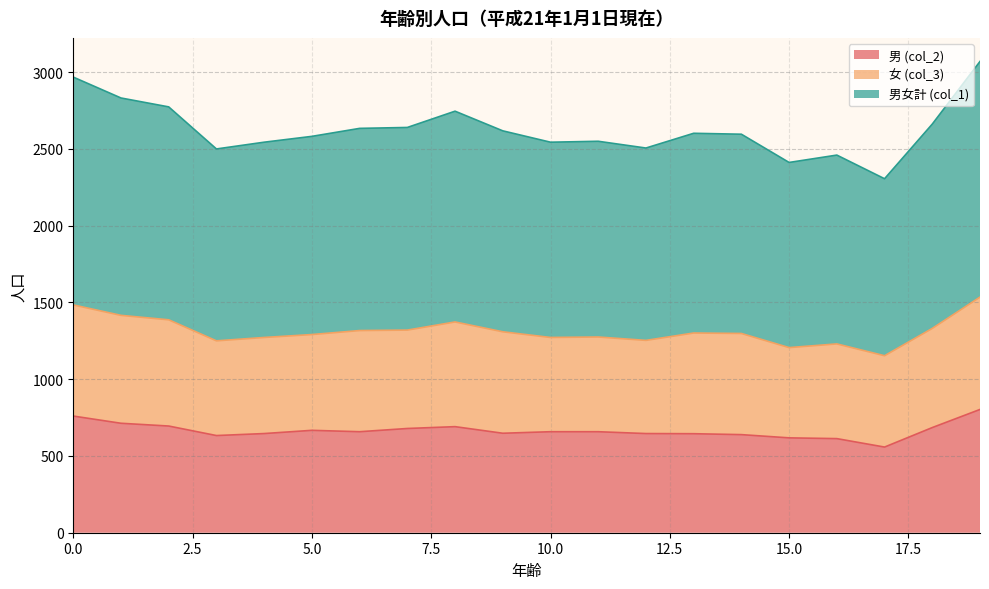

How many data points in 男 (col_2) are above 658?

8